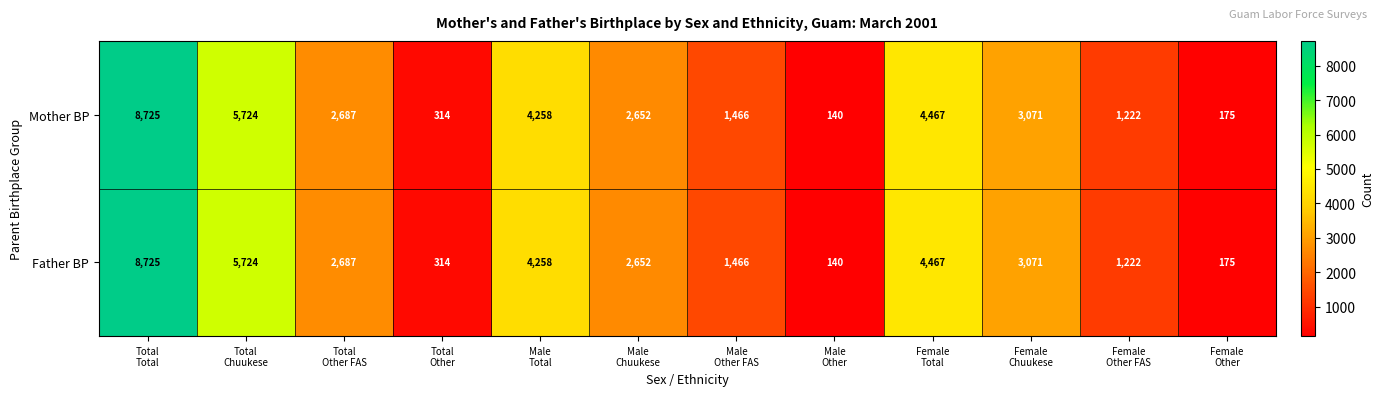

At how many categories does at least one series exceed 435?

9